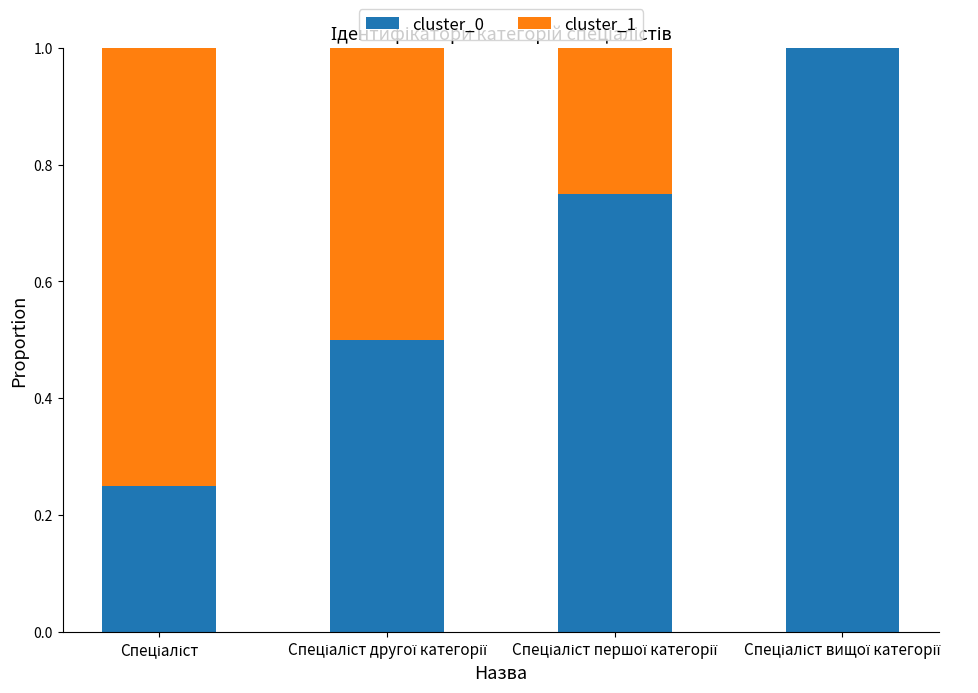

What is the maximum value for cluster_0?

1.0